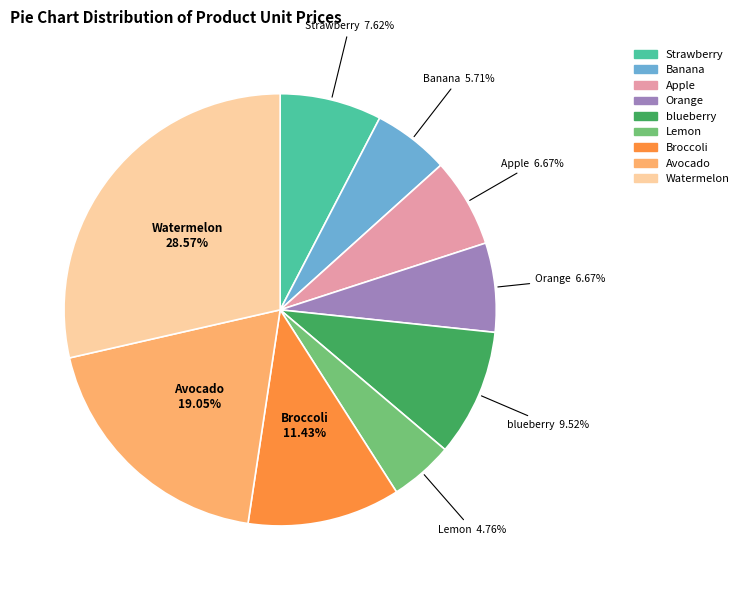

Does Banana account for over 50% of the chart?

No